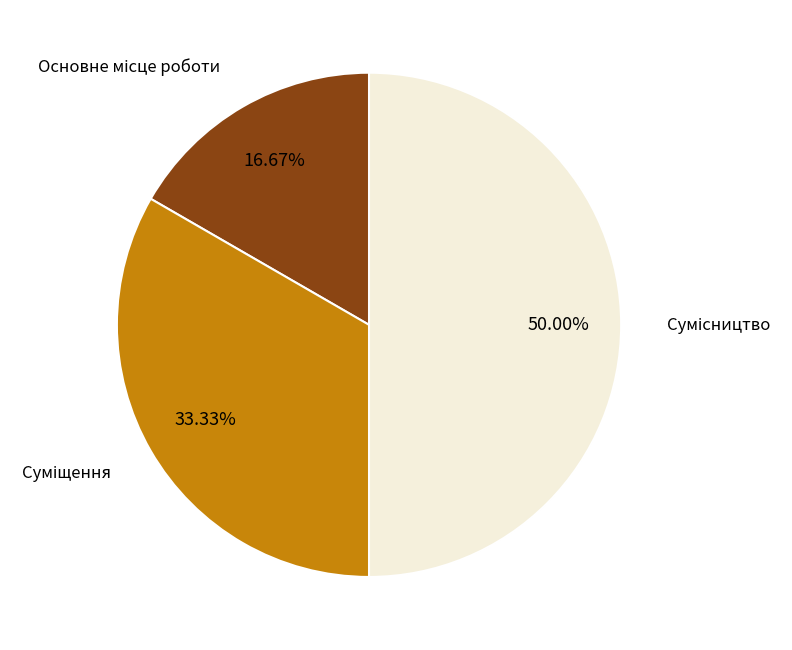

Count the number of slices in the pie.

3